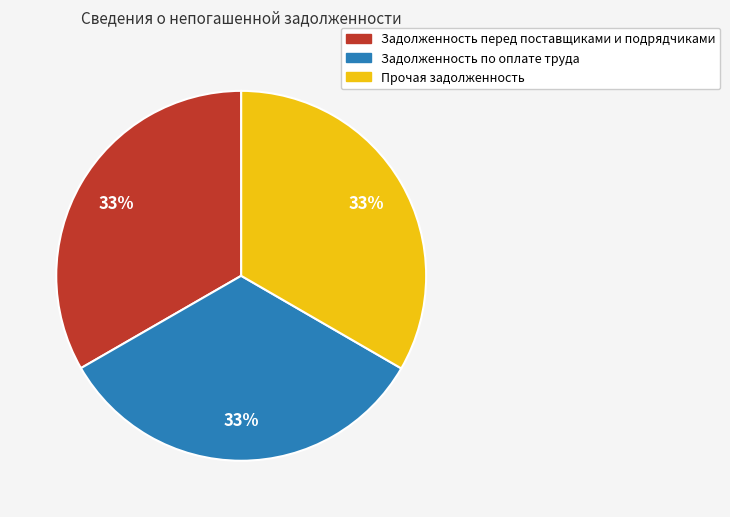

What is the ratio of the value at Задолженность по оплате труда to the value at Задолженность перед поставщиками и подрядчиками?

1.0